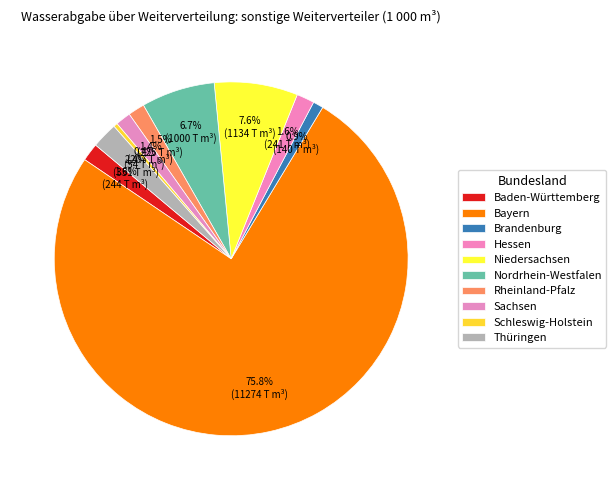

Which category accounts for the majority?

Bayern